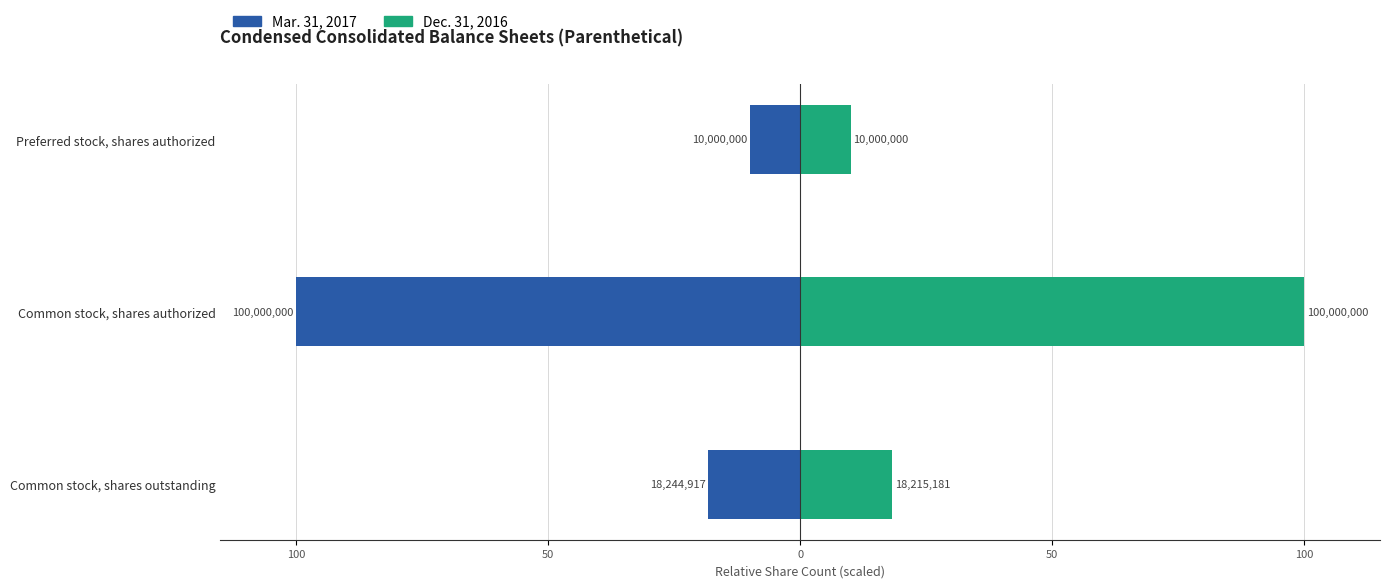

What is the value of the Dec. 31, 2016 bar at the 3rd from the left?

10.0